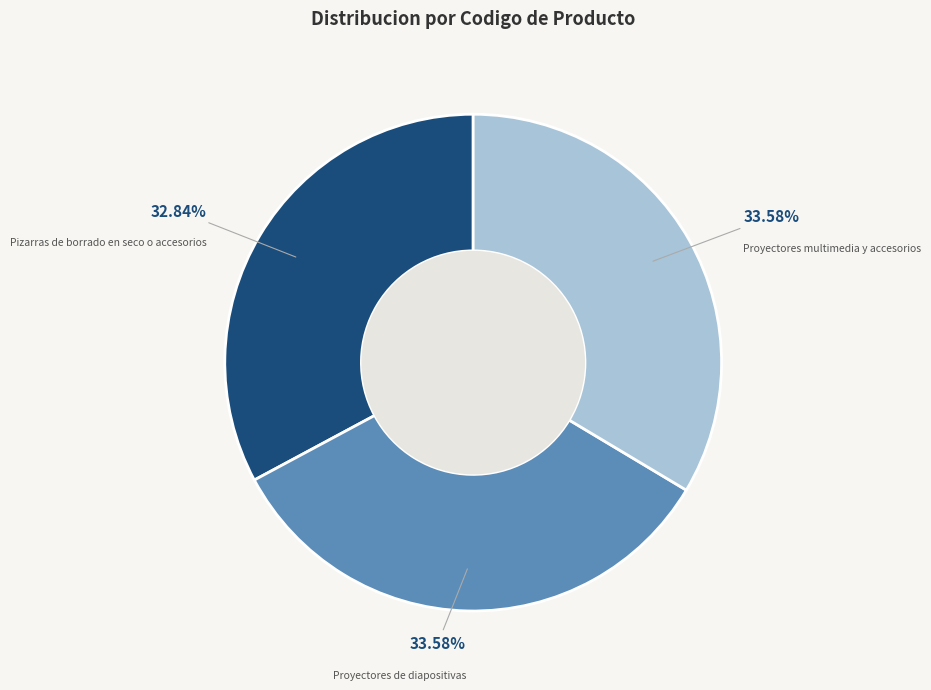

To the nearest percent, what is the average slice percentage?

33%